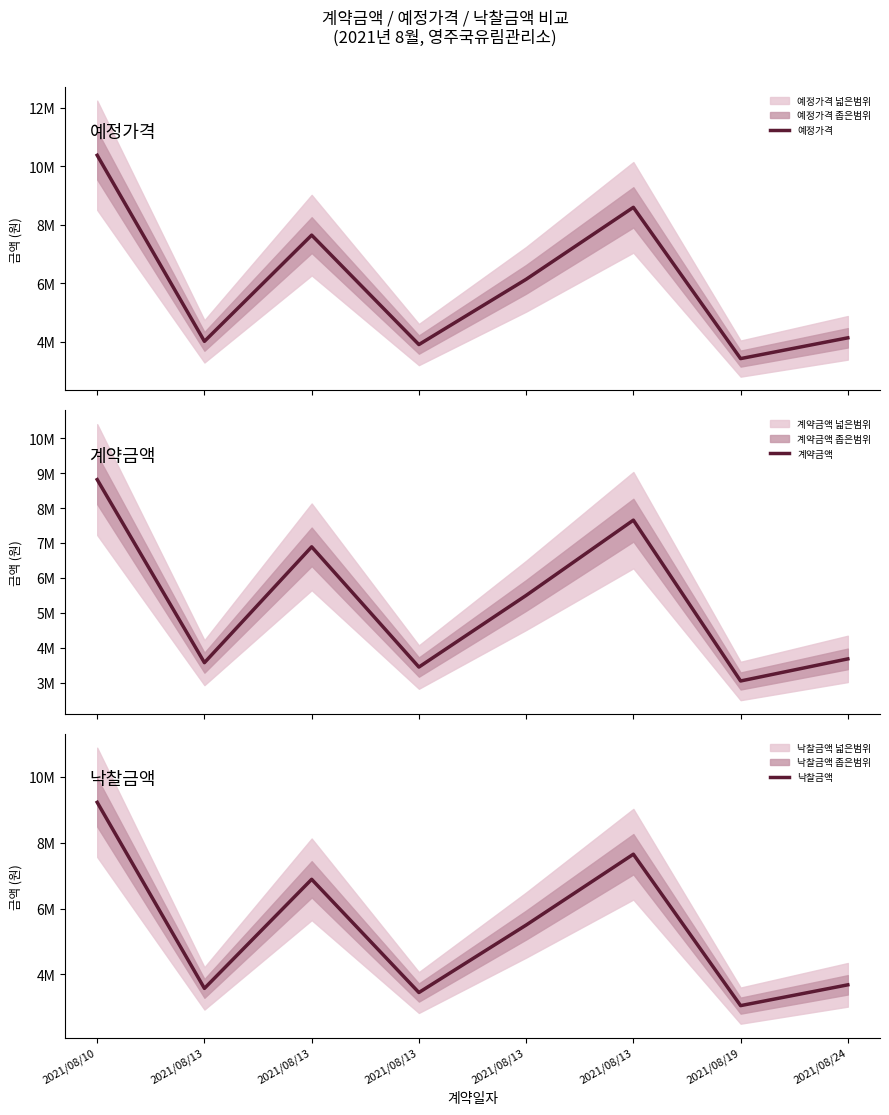

True or false: 예정가격 and 계약금액 intersect in this chart.

False